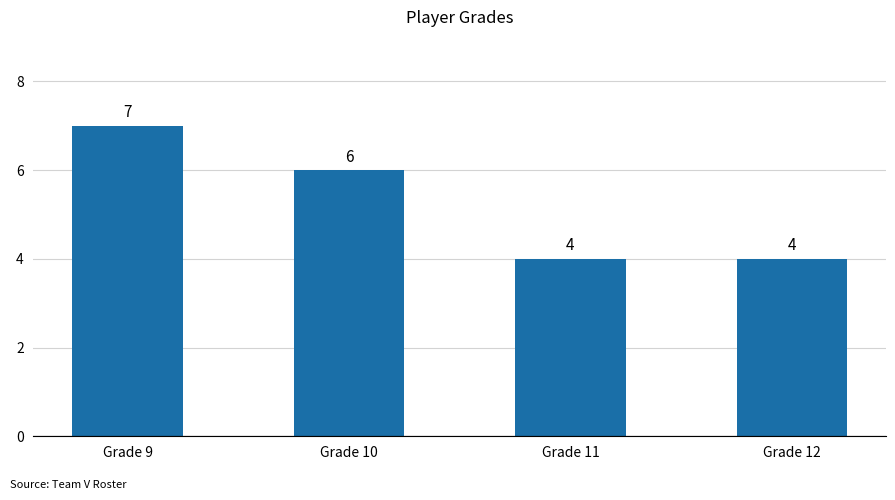

Which has a higher value, Grade 12 or Grade 9?

Grade 9